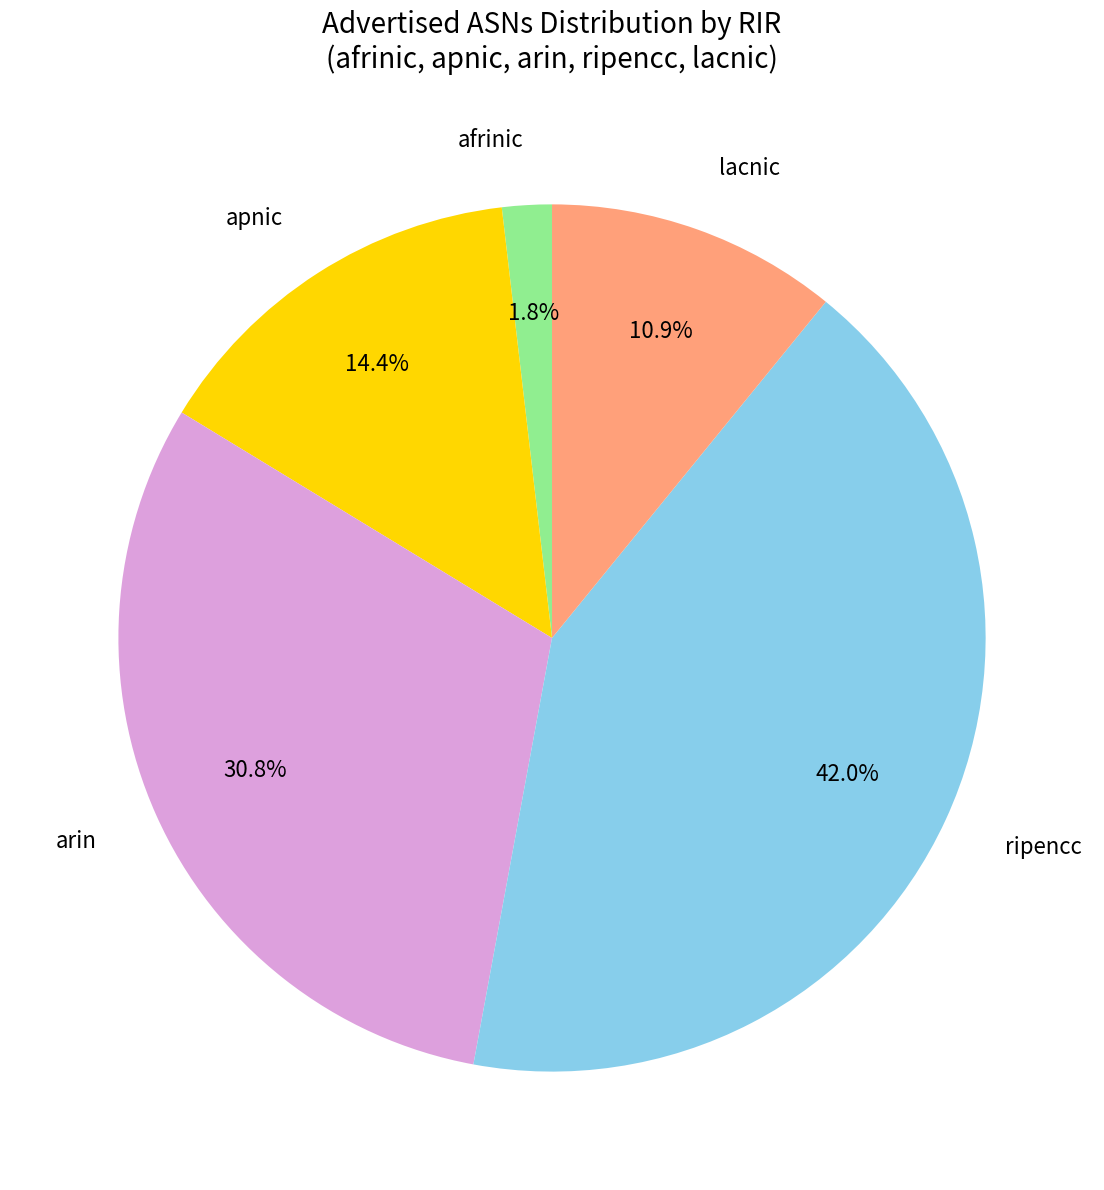

Is there any slice that represents more than half of the pie?

No